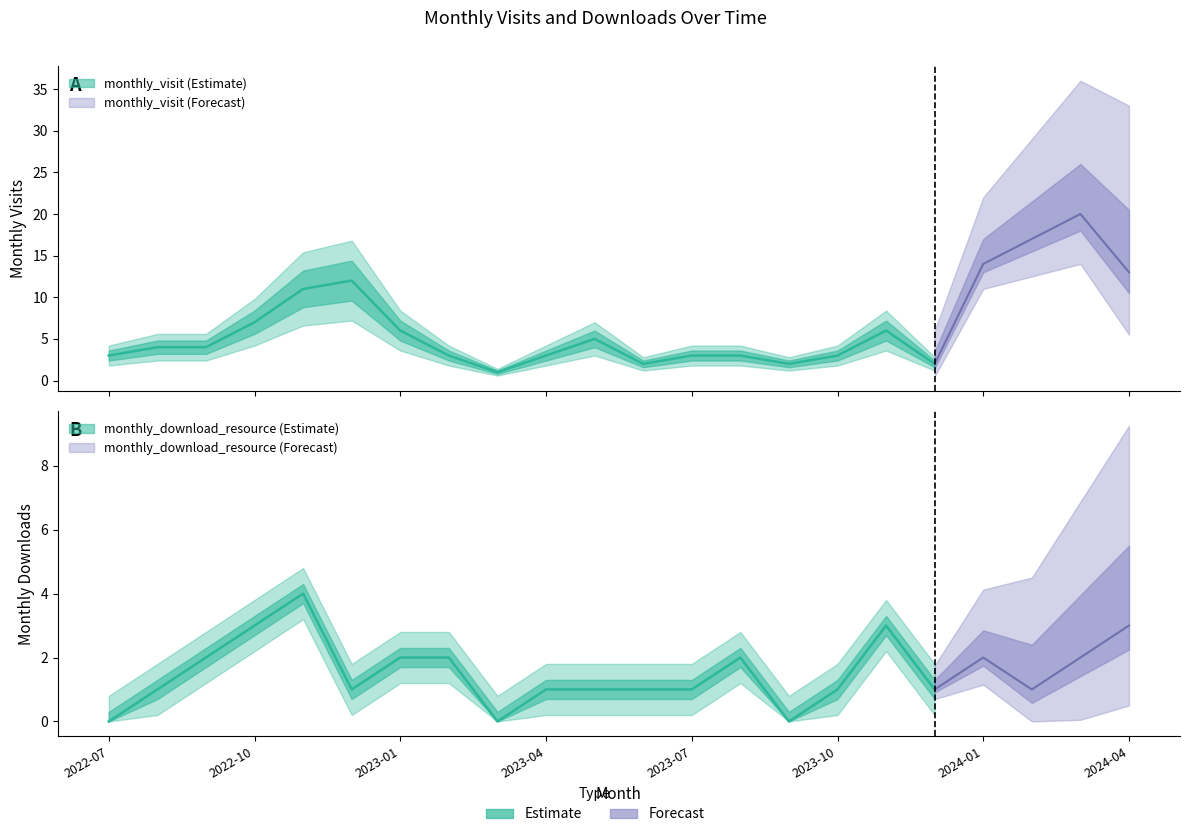

Which series has the widest spread of values?

monthly_visit